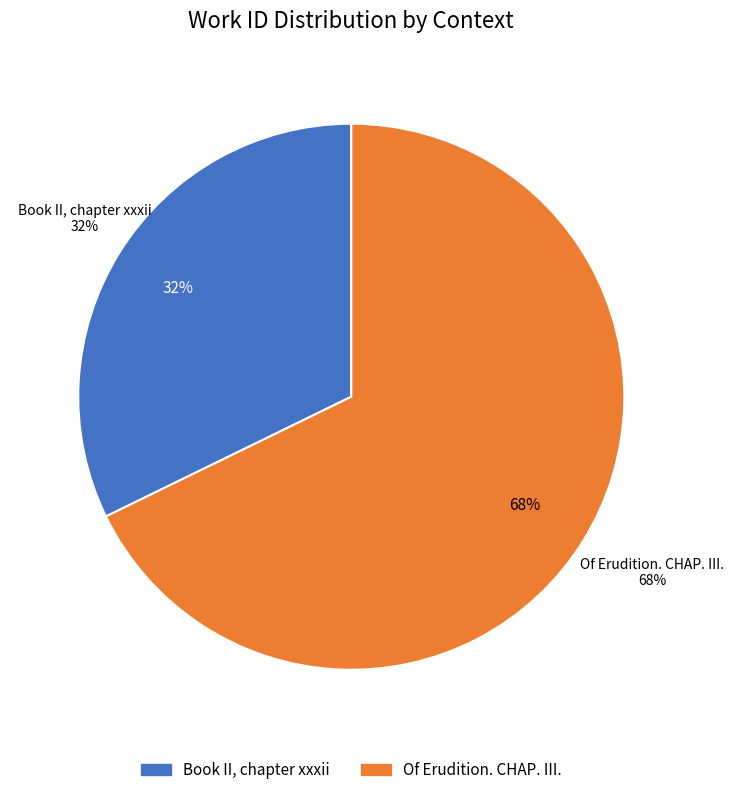

Which has a higher value, Of Erudition. CHAP. III. or Book II, chapter xxxii?

Of Erudition. CHAP. III.